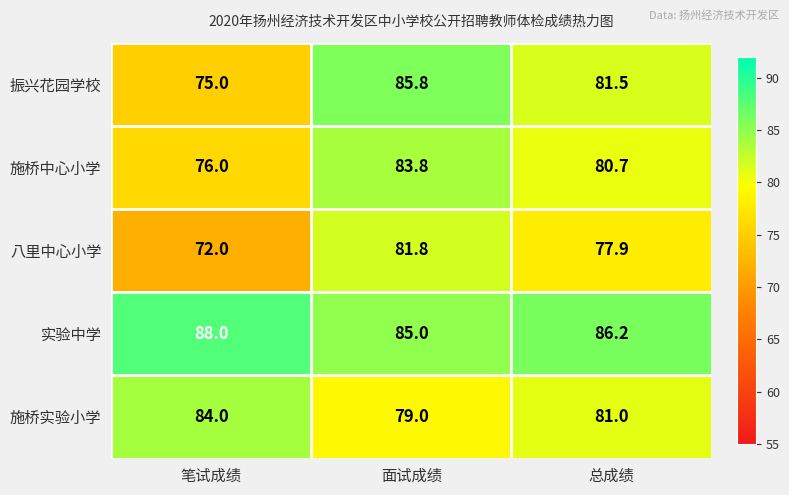

What is the difference between the maximum and minimum values in the 振兴花园学校 series?

10.8